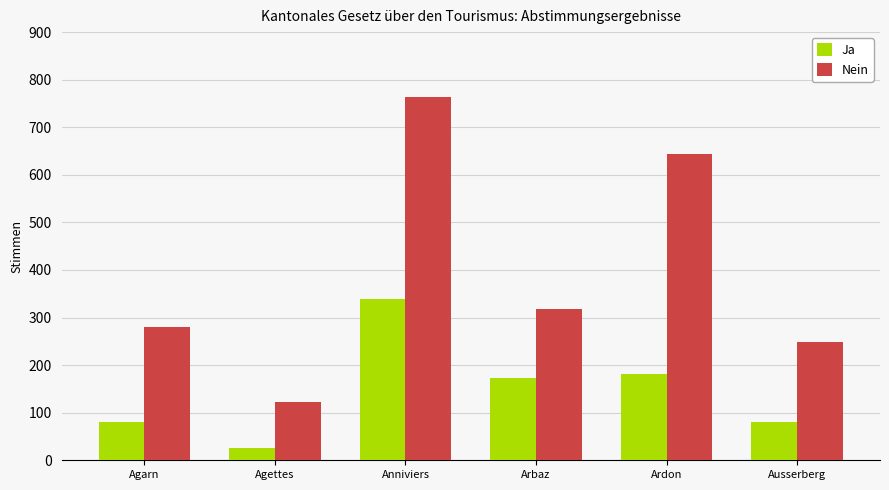

How many bars are there in each group?

2